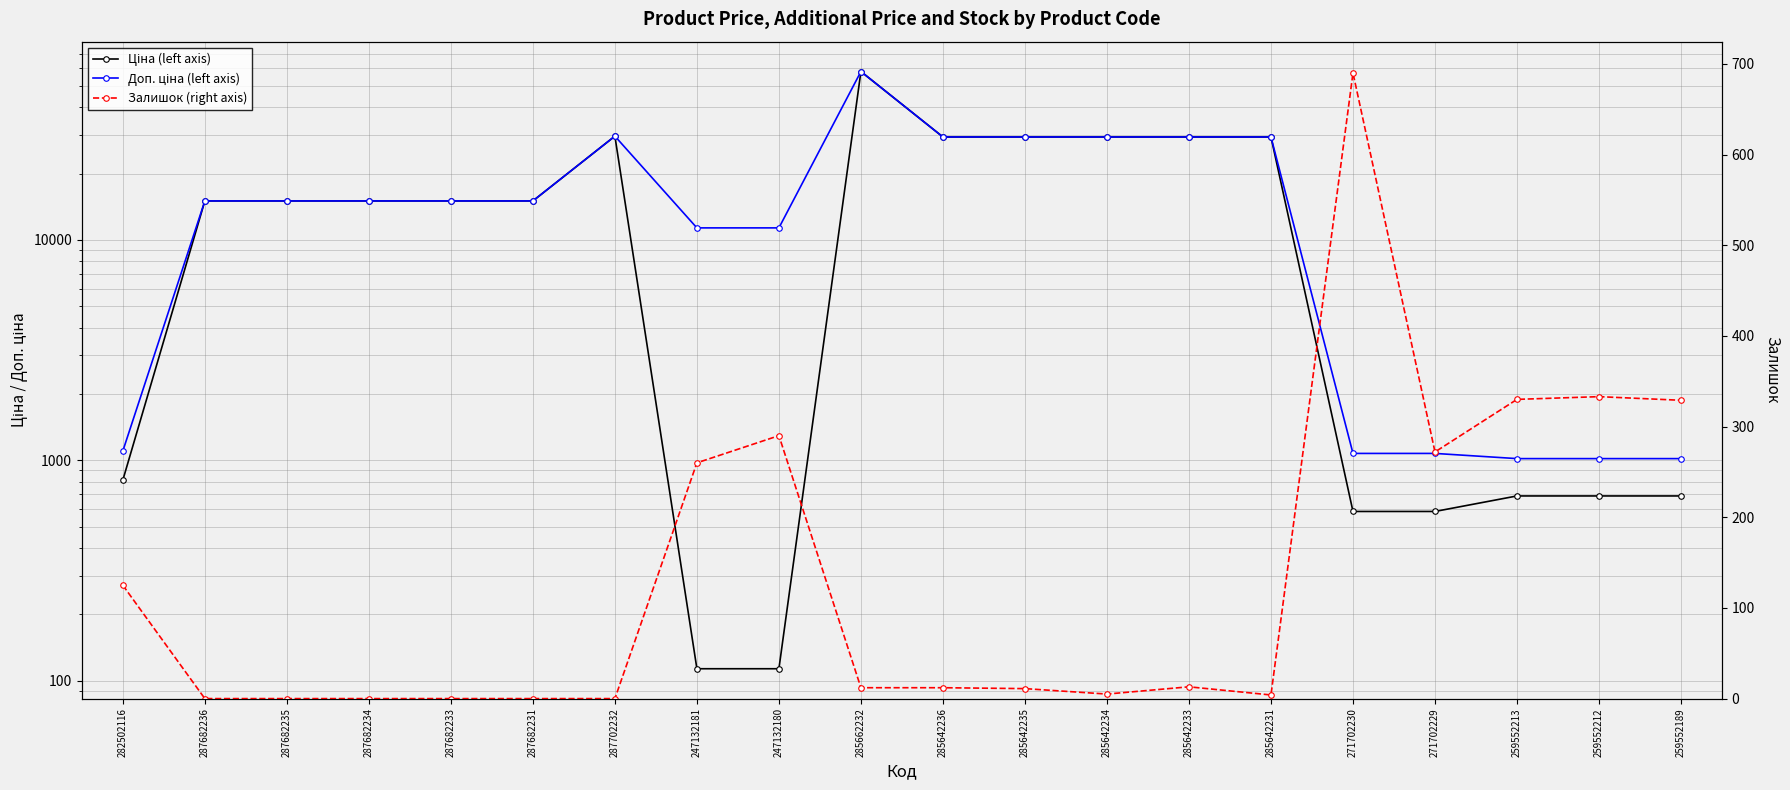

Between 287702232 and 259552189, which series saw the biggest shift?

Ціна (left axis)